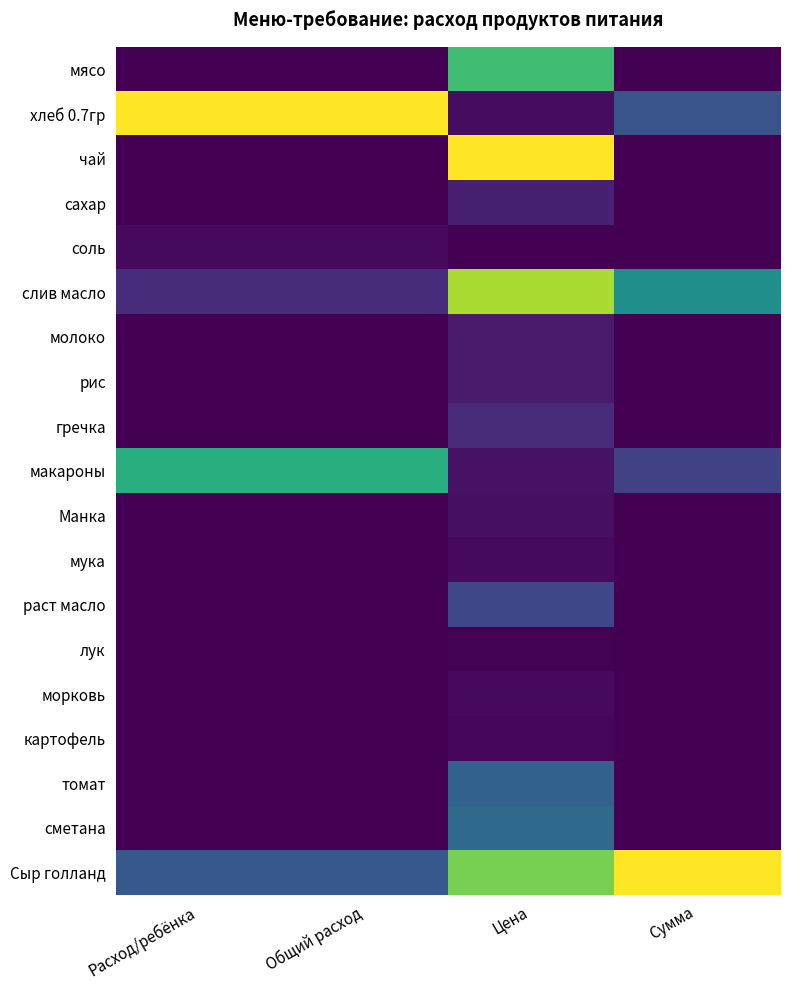

What is the spread (max minus min) of values at Цена?

1.0